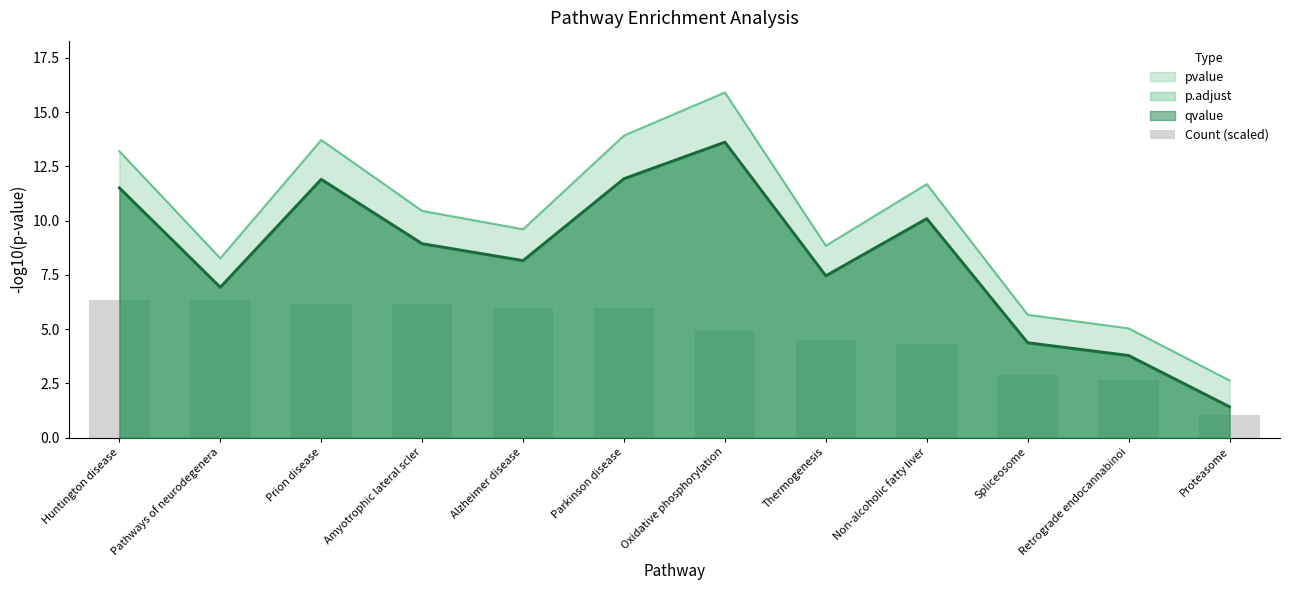

Reading left to right, what are all the values shown in this chart?

Huntington disease=6.4	Pathways of neurodegenera=6.4	Prion disease=6.2	Amyotrophic lateral scler=6.2	Alzheimer disease=6.0	Parkinson disease=6.0	Oxidative phosphorylation=4.9	Thermogenesis=4.5	Non-alcoholic fatty liver=4.3	Spliceosome=2.9	Retrograde endocannabinoi=2.7	Proteasome=1.0